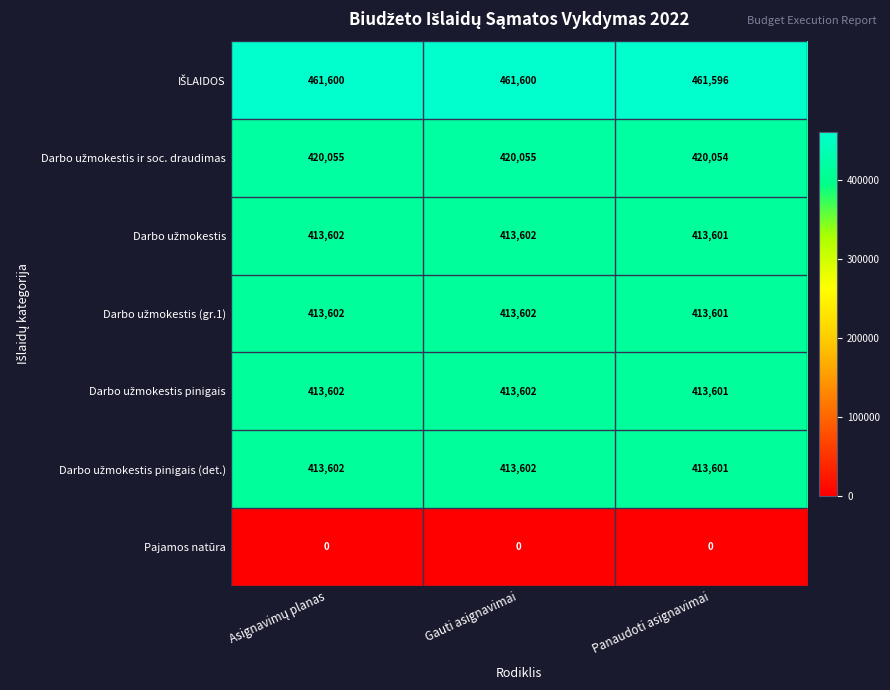

At how many categories does at least one series exceed 434413?

3